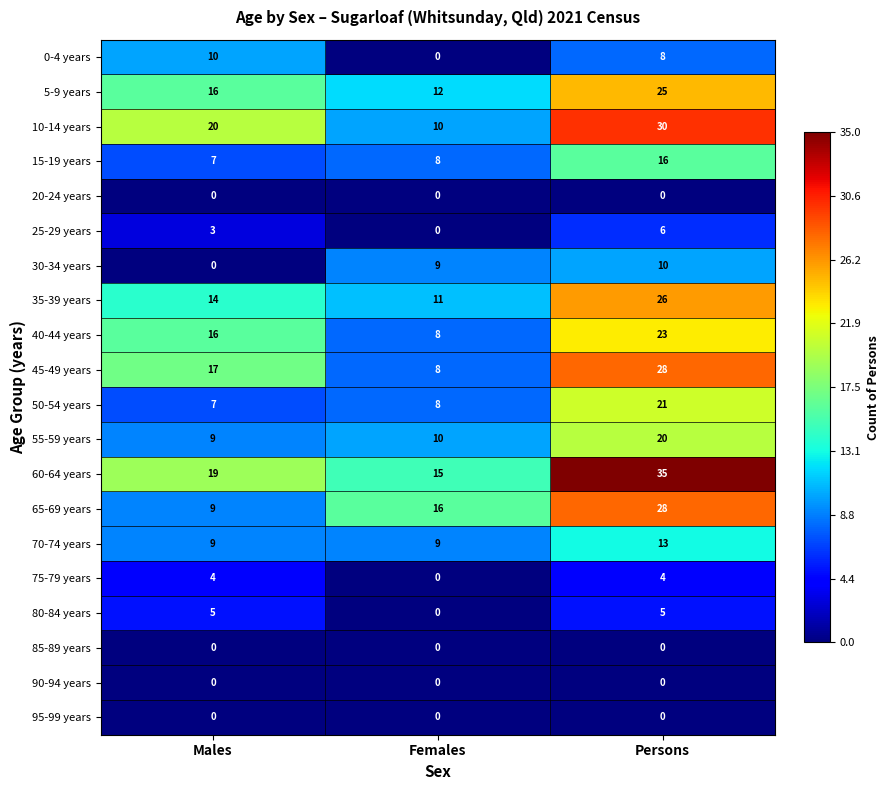

What is the total value across all series at Females?

124